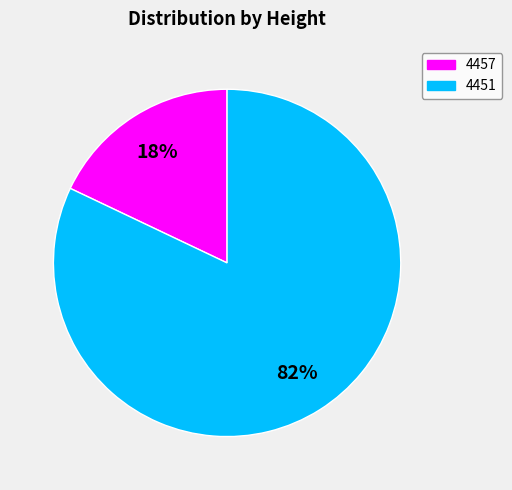

Combined, do 4451 and 4457 account for over 50%?

Yes